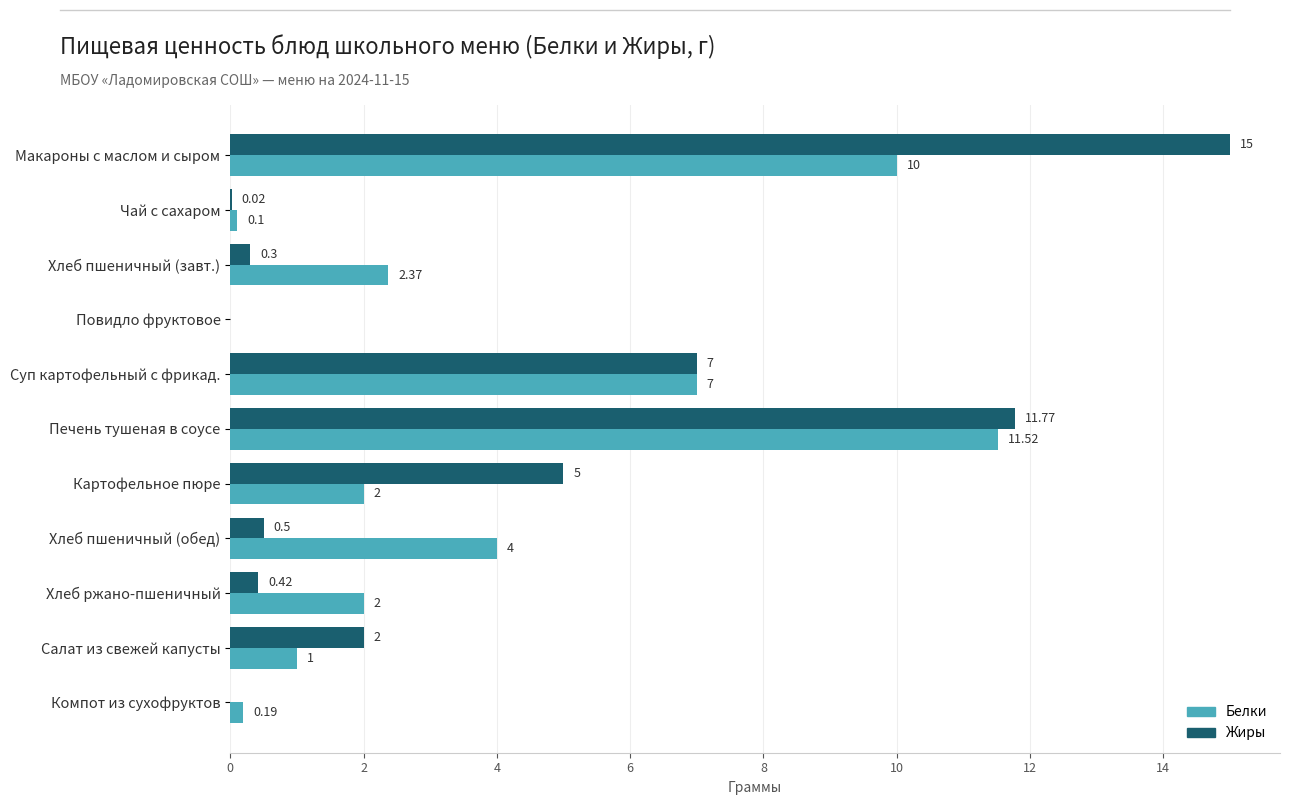

What is the sum of the Белки values at Повидло фруктовое and Хлеб ржано-пшеничный?

2.0